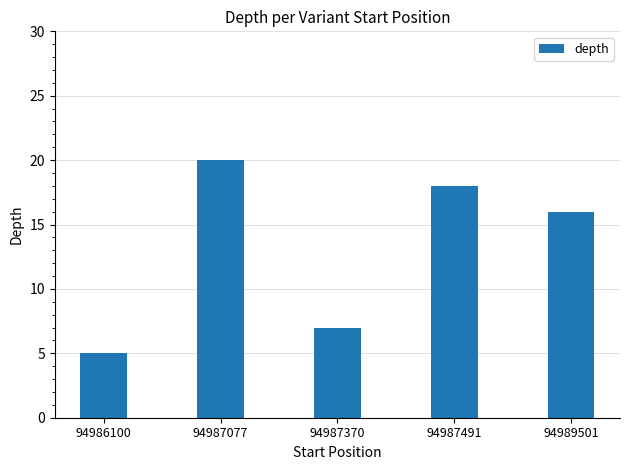

Reading left to right, transcribe all the data shown in this chart.

94986100=5	94987077=20	94987370=7	94987491=18	94989501=16